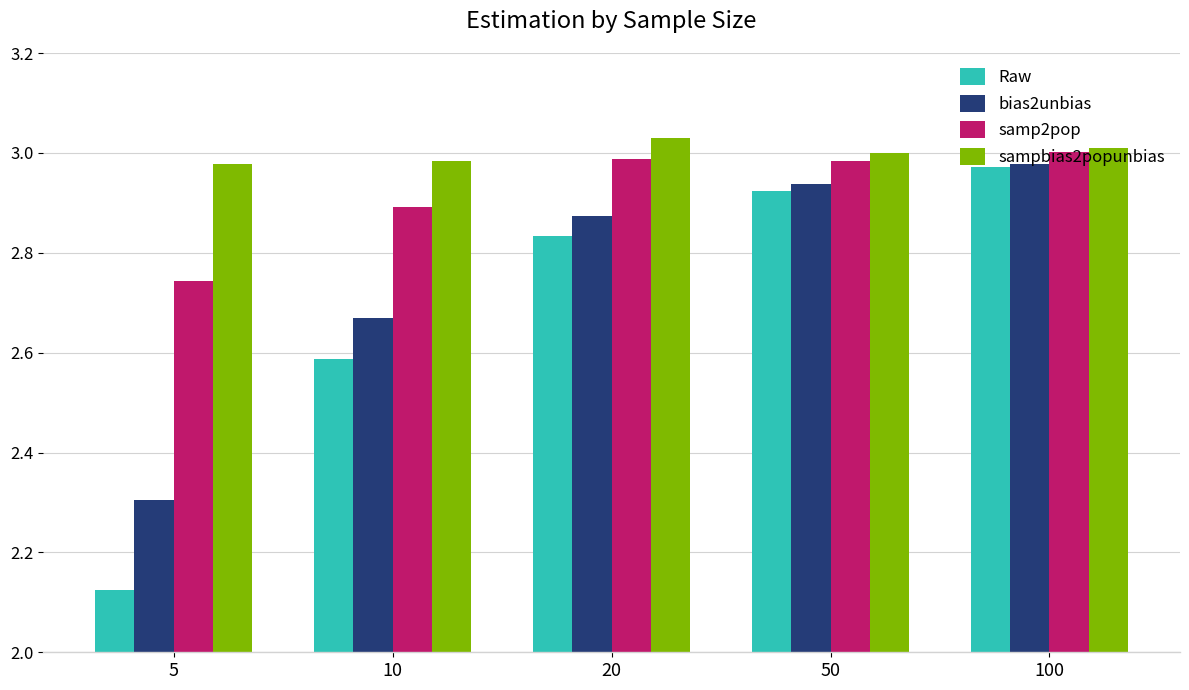

At which category does the chart reach its minimum across all series?

5